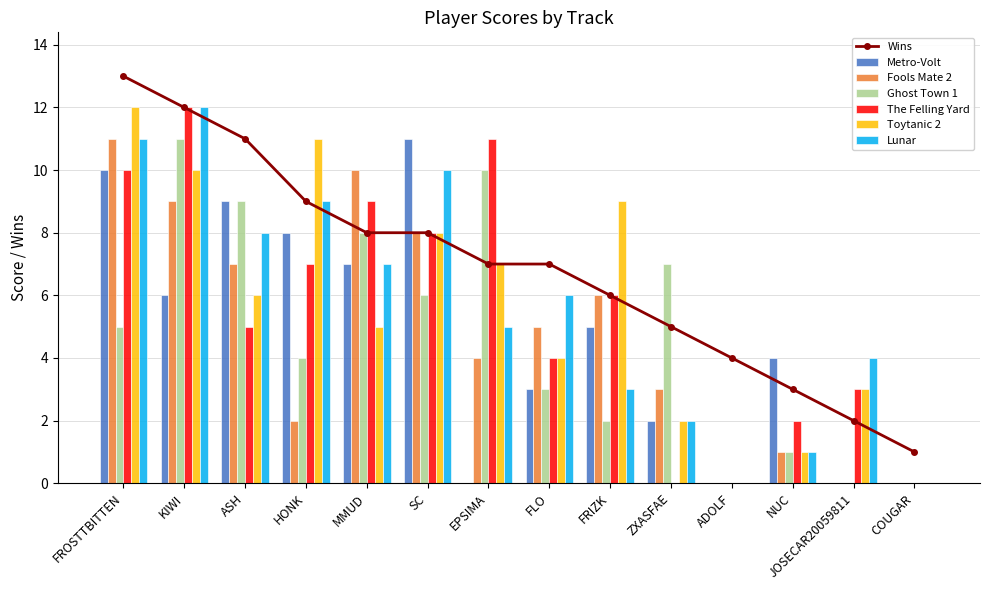

Reading right to left, transcribe all the data shown in this chart.

1	2	3	4	5	6	7	7	8	8	9	11	12	13